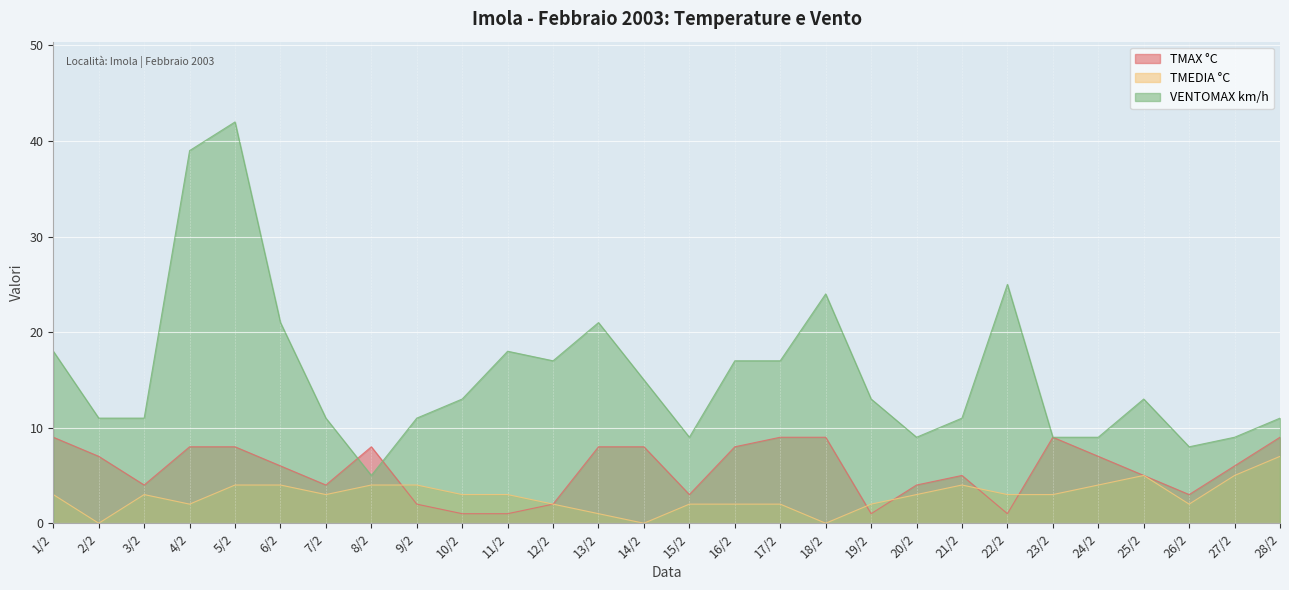

Where is the first local maximum for TMAX °C?

8/2